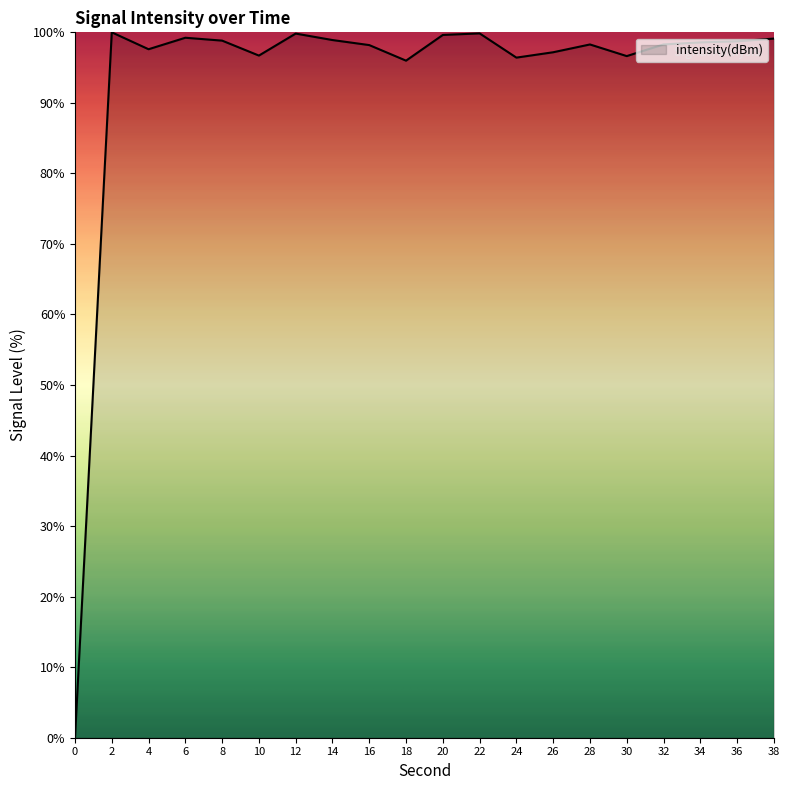

True or false: there are more than 0 points higher than both neighbors.

True